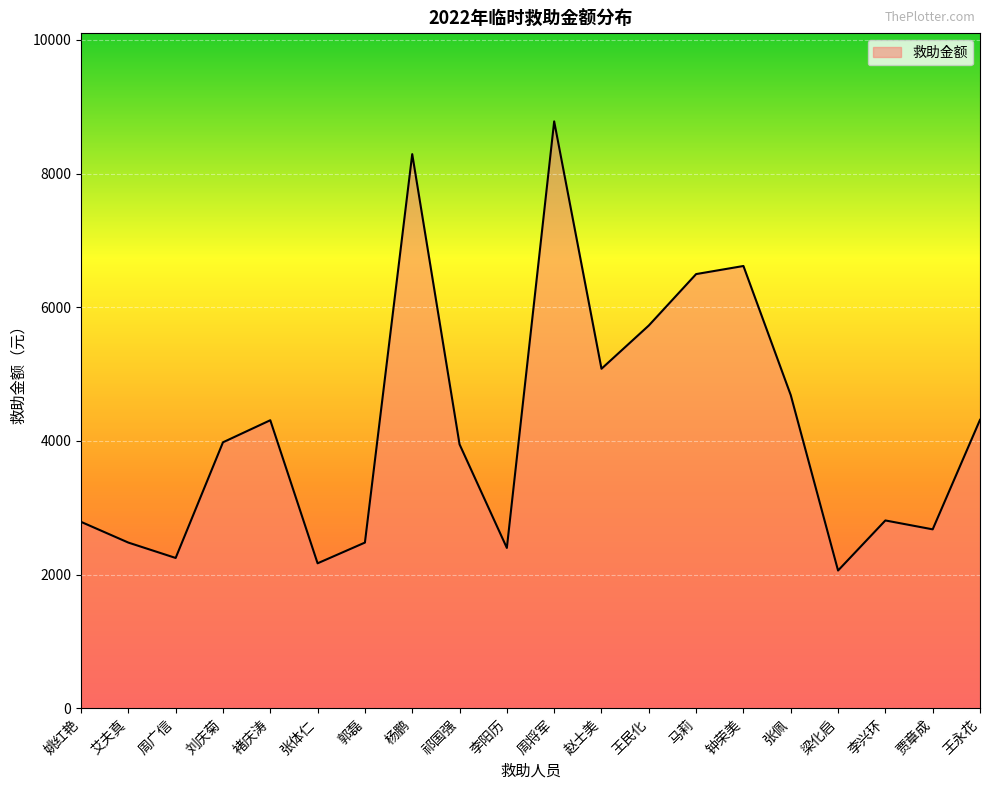

True or false: the data shows 2678 at 贾章成.

True